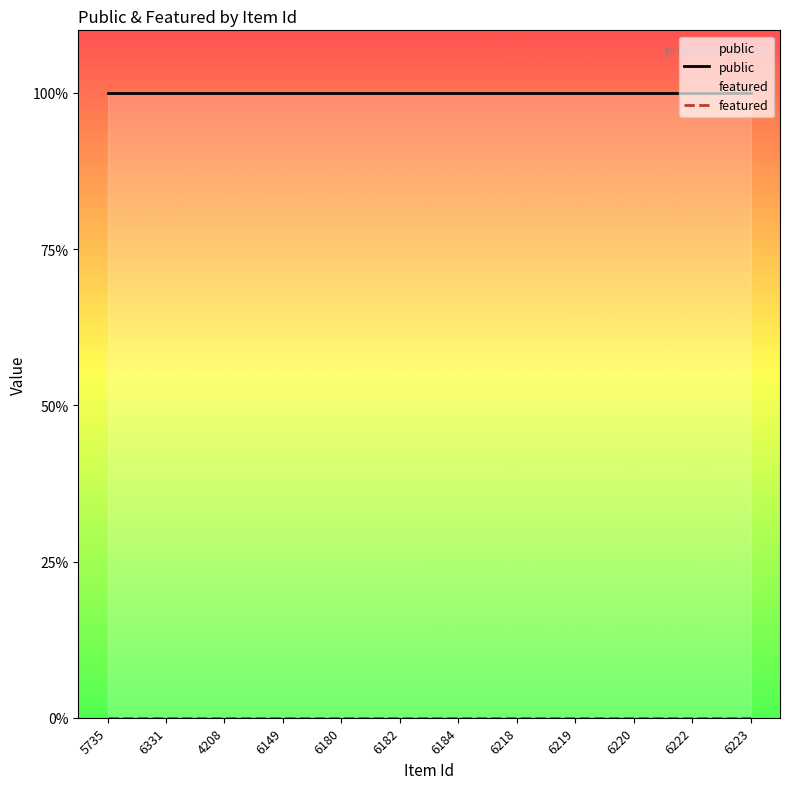

Count the number of categories in the chart.

12